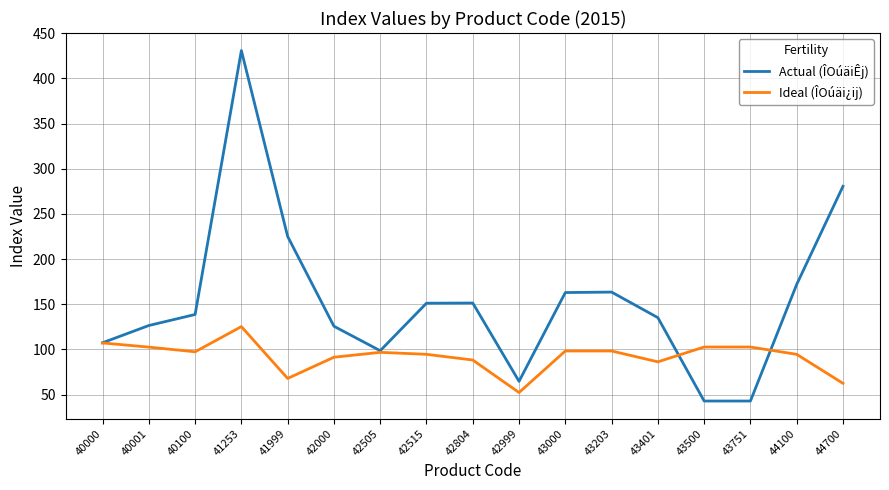

What is the difference between the highest and lowest values at 41999?

157.2